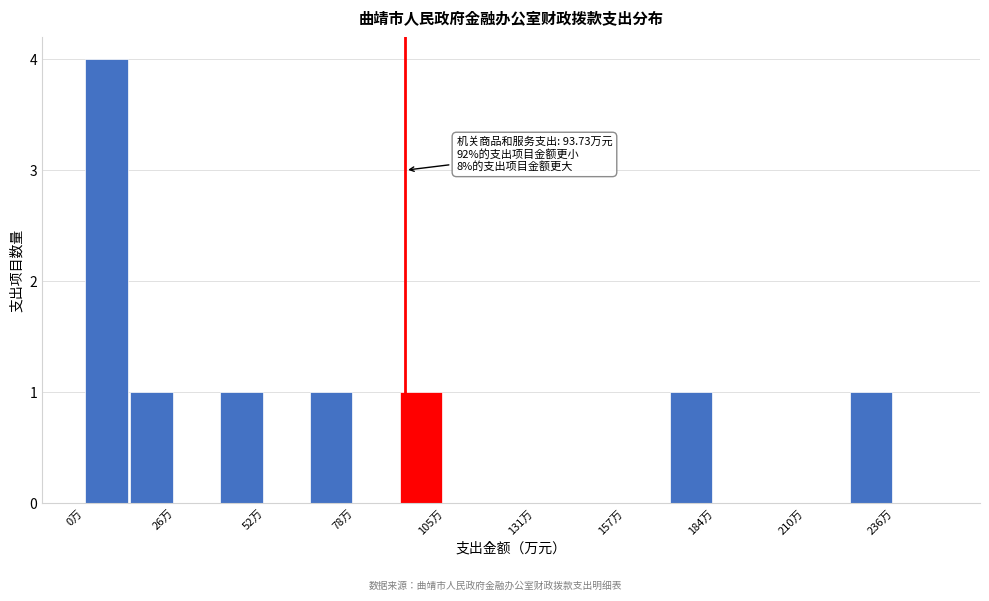

Read against the x-axis, roughly where is the centre of the tallest bar?

5